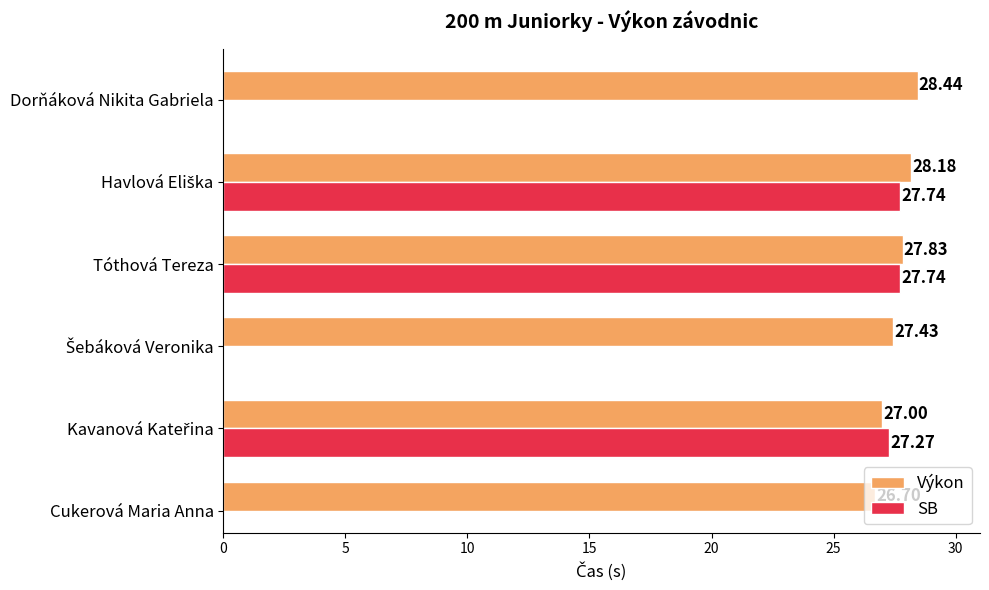

Which series has the largest total across all categories?

Výkon